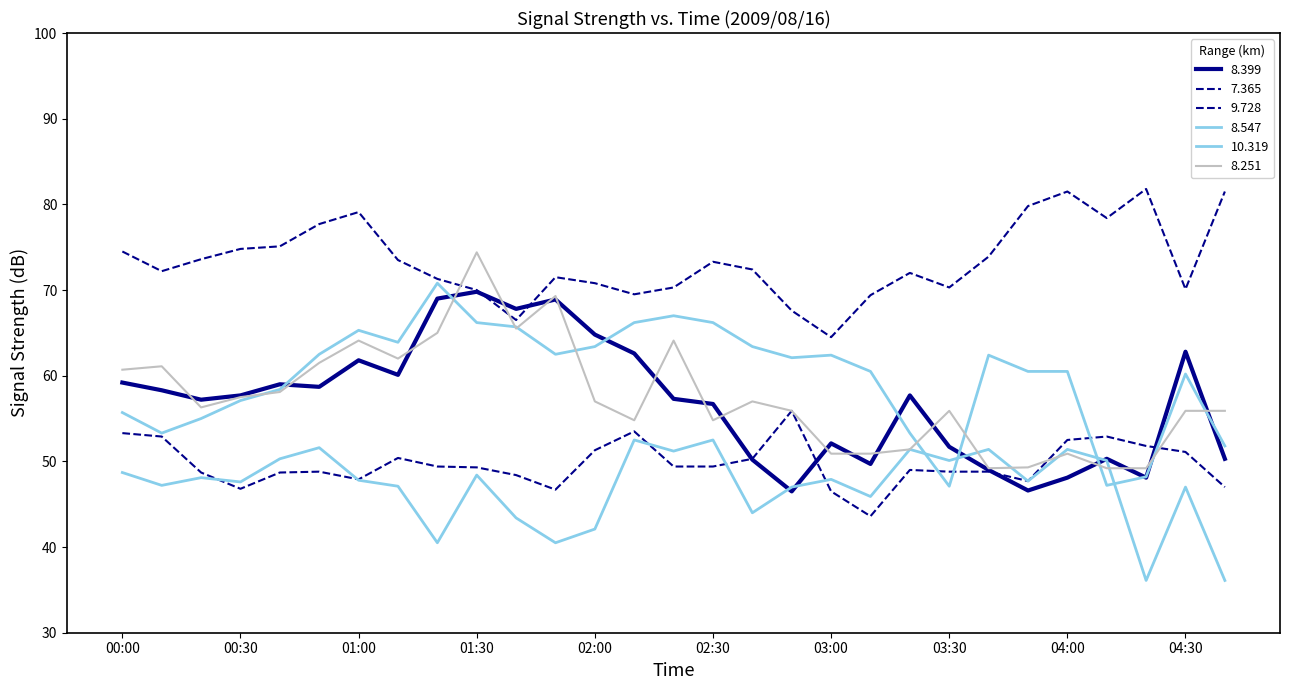

Rank the categories by 10.319 value from lowest to highest.

04:20, 04:40, 01:20, 01:50, 02:00, 01:40, 02:40, 03:10, 02:50, 04:30, 01:10, 00:10, 00:30, 03:50, 01:00, 03:00, 00:20, 01:30, 00:00, 03:30, 04:10, 00:40, 02:20, 03:20, 03:40, 04:00, 00:50, 02:10, 02:30